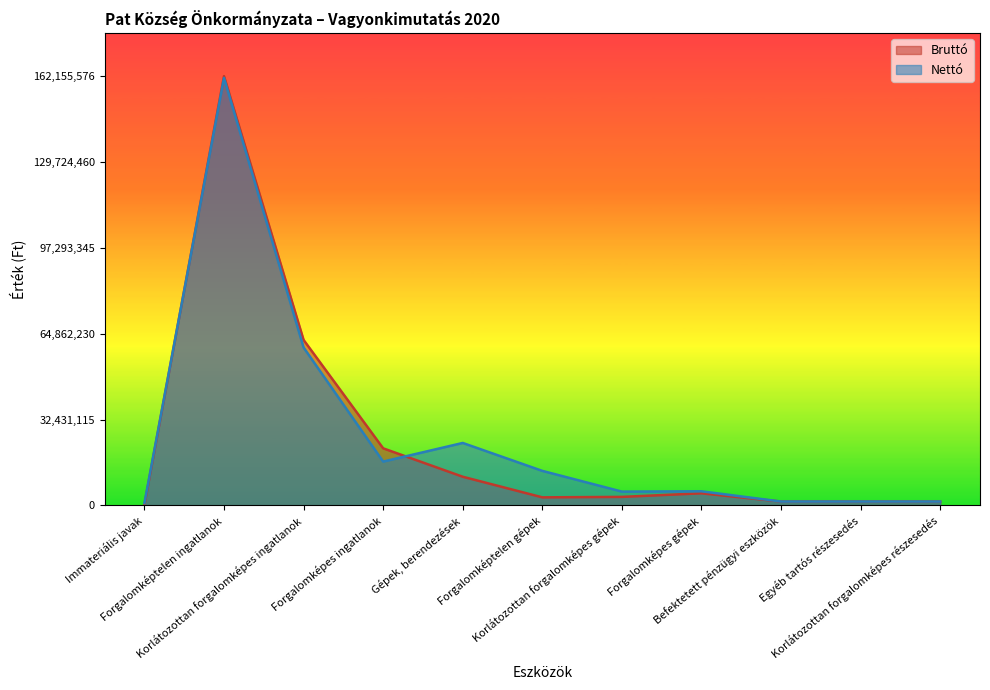

What is the sum of all Nettó values?

290118022